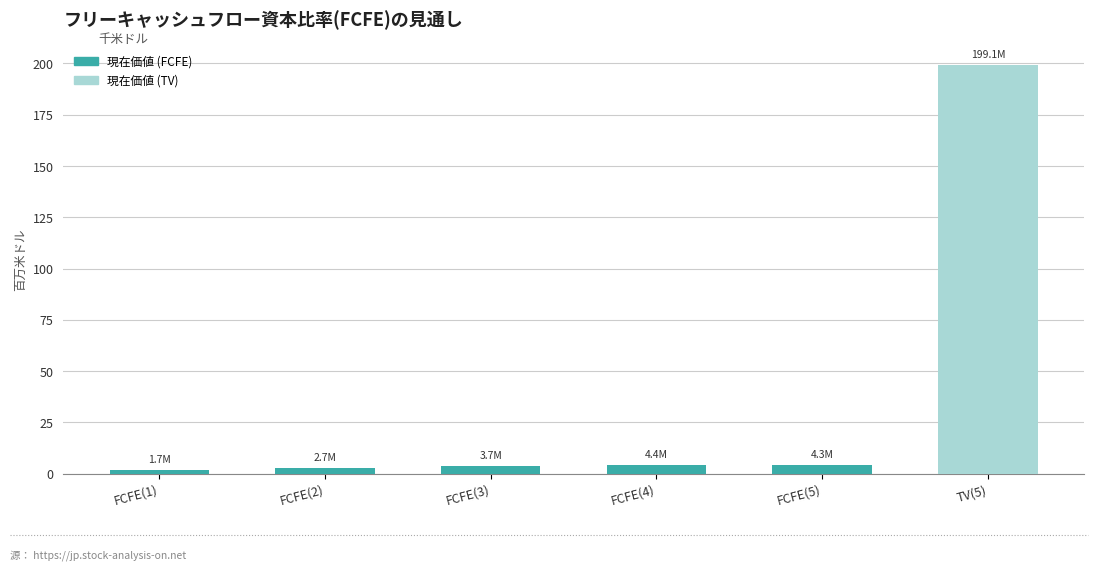

What is the sum of all values?

215.9